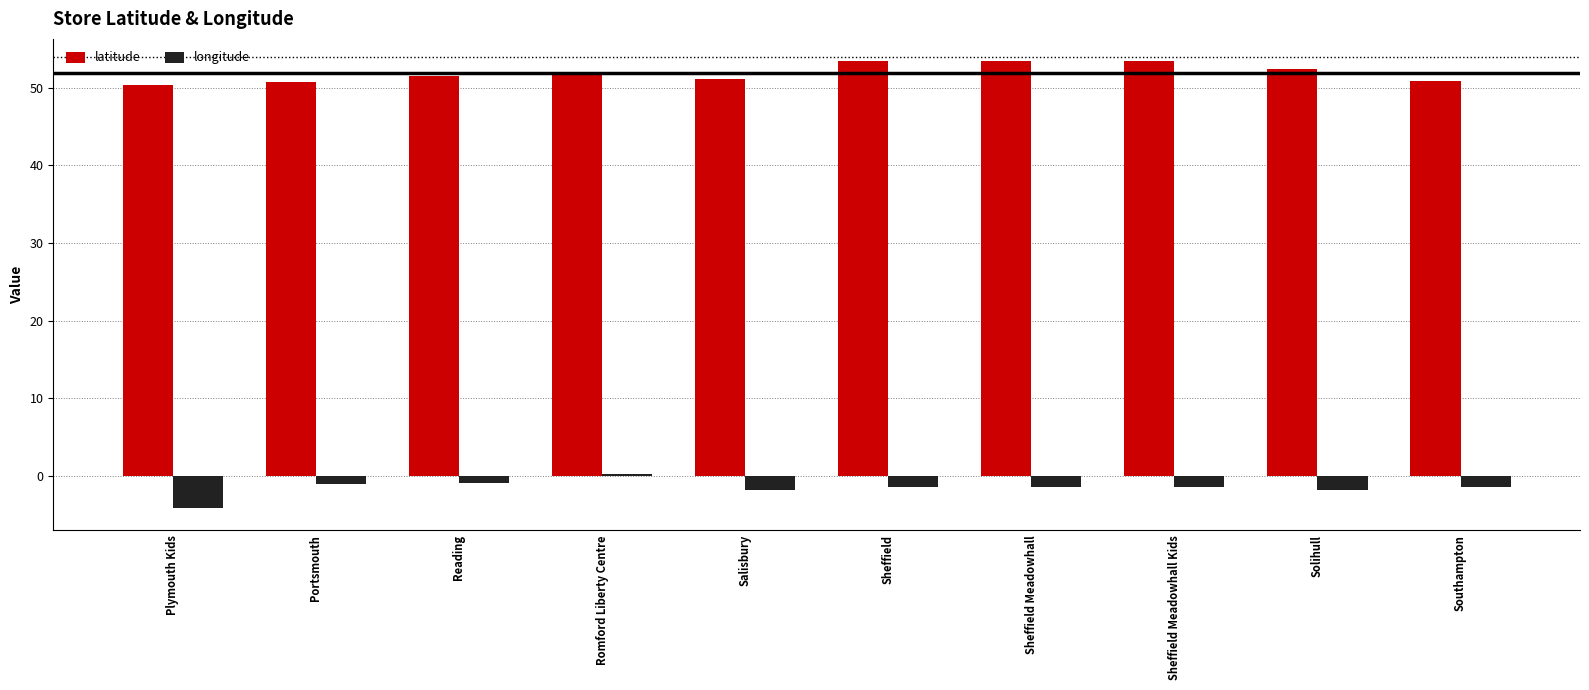

Are the bars horizontal?

No